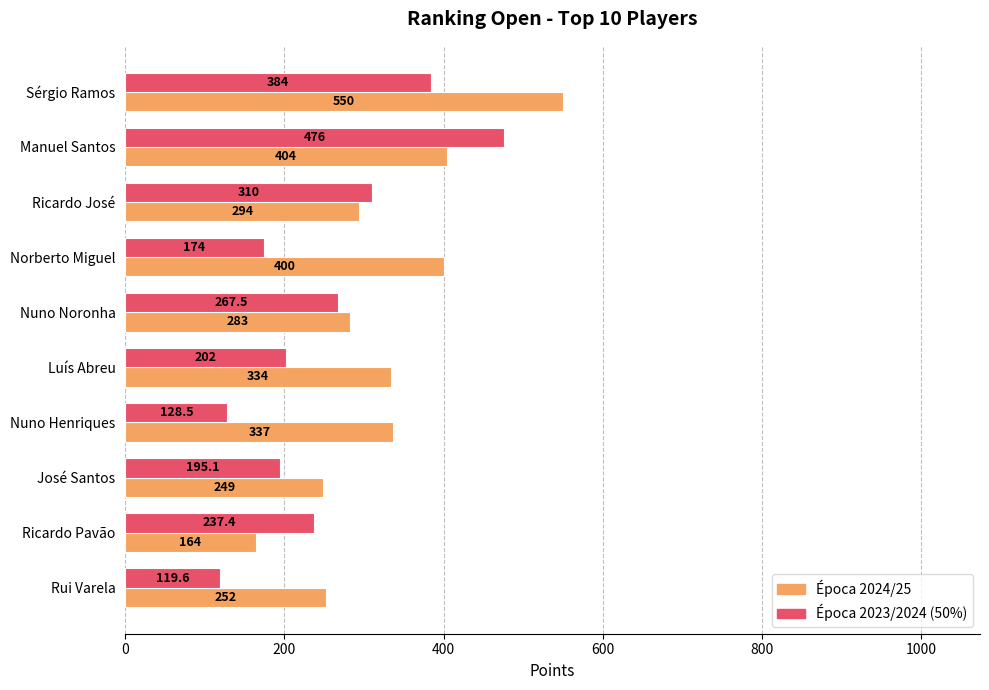

Which series has the widest spread of values?

Época 2024/25